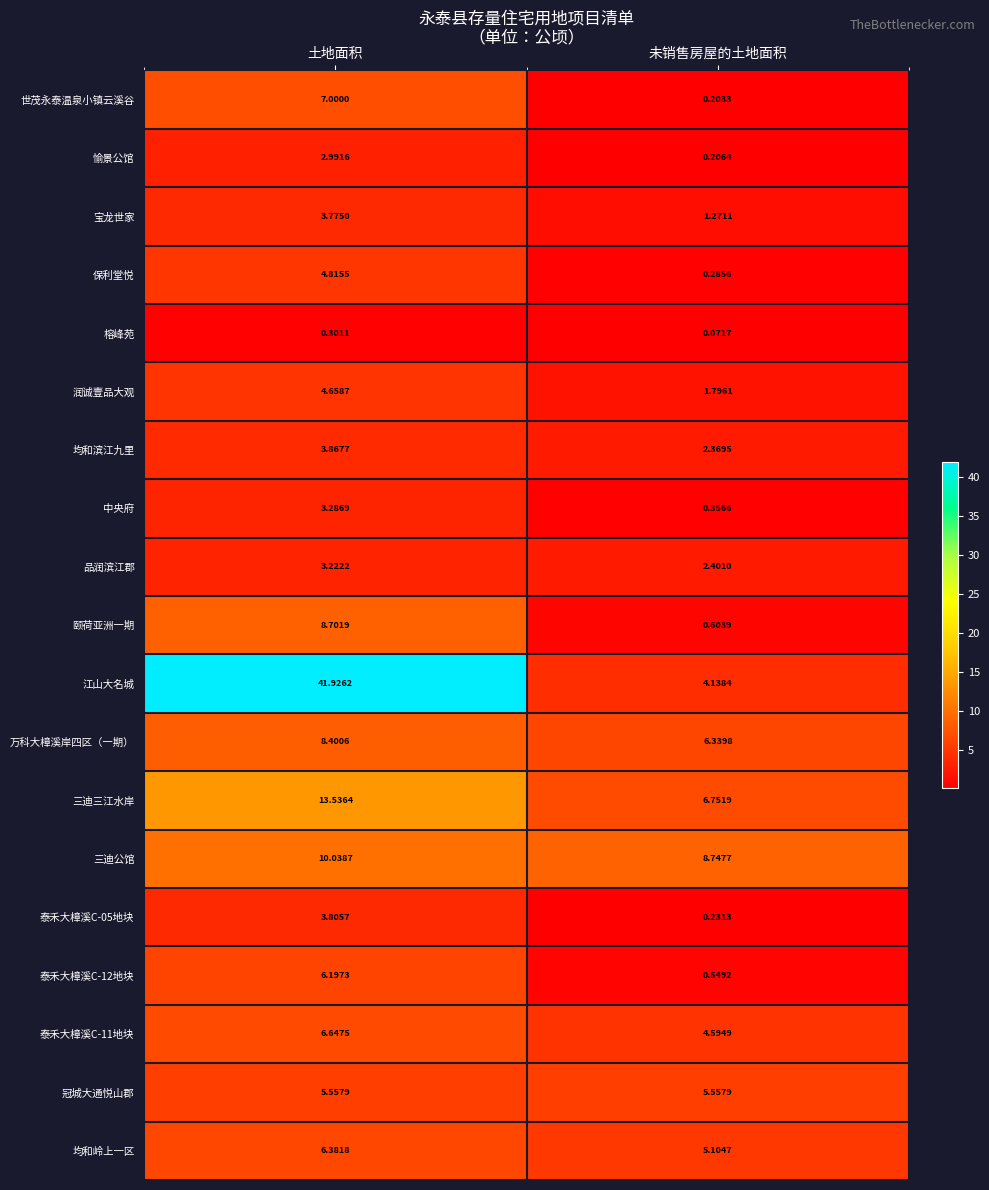

Where does the 泰禾大樟溪C-12地块 series first go above 6?

土地面积